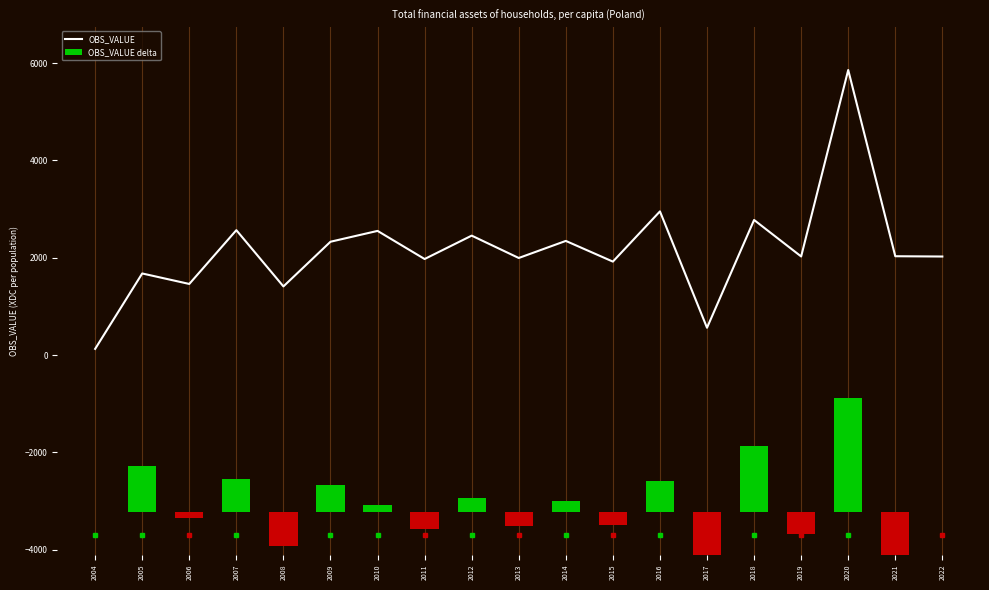

What are all the series names shown in the legend?

OBS_VALUE, OBS_VALUE delta